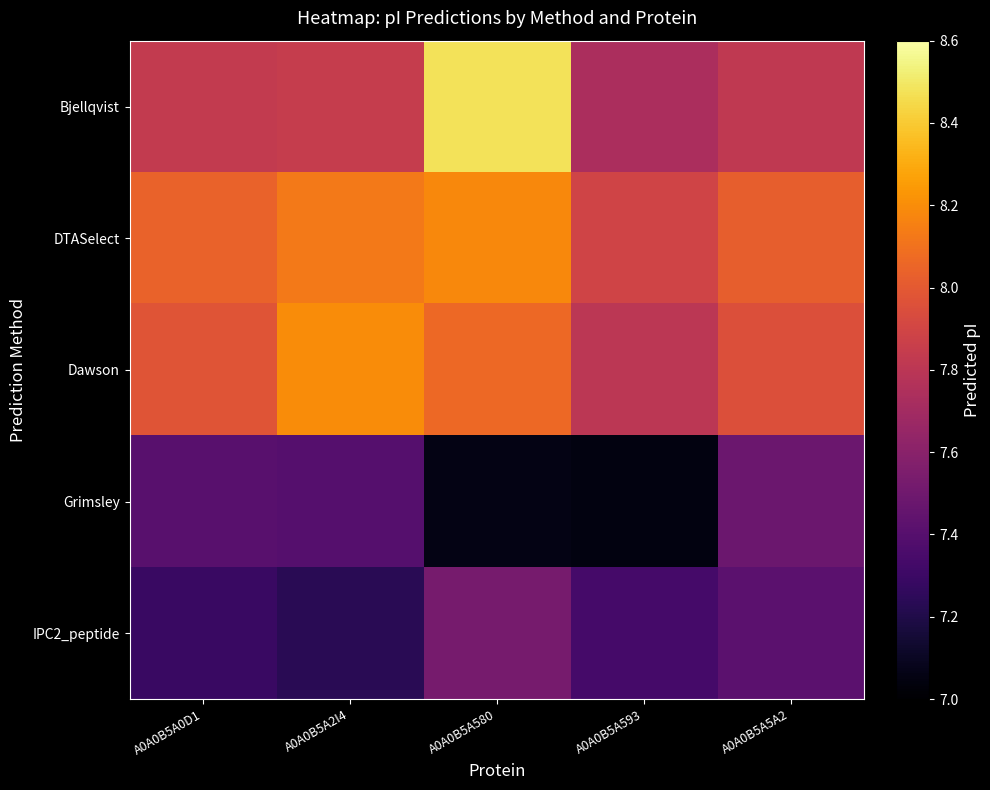

Reading left to right, list all the values displayed in this chart.

Bjellqvist: A0A0B5A0D1=7.8	A0A0B5A2I4=7.8	A0A0B5A580=8.5	A0A0B5A593=7.7	A0A0B5A5A2=7.8
DTASelect: A0A0B5A0D1=8.0	A0A0B5A2I4=8.1	A0A0B5A580=8.2	A0A0B5A593=7.9	A0A0B5A5A2=8.0
Dawson: A0A0B5A0D1=8.0	A0A0B5A2I4=8.2	A0A0B5A580=8.1	A0A0B5A593=7.8	A0A0B5A5A2=8.0
Grimsley: A0A0B5A0D1=7.4	A0A0B5A2I4=7.4	A0A0B5A580=7.1	A0A0B5A593=7.0	A0A0B5A5A2=7.5
IPC2_peptide: A0A0B5A0D1=7.3	A0A0B5A2I4=7.2	A0A0B5A580=7.5	A0A0B5A593=7.3	A0A0B5A5A2=7.4